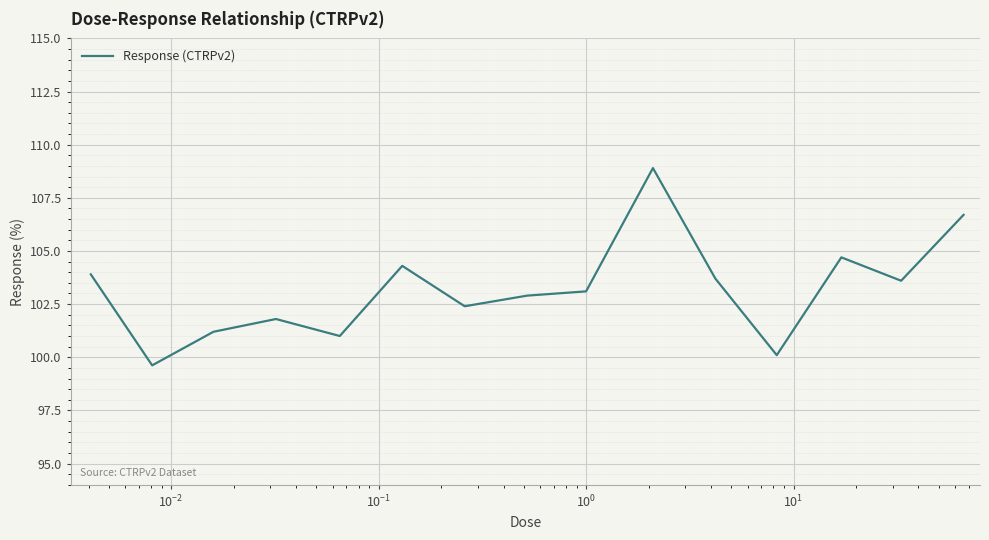

What is the difference between the maximum and minimum values?

9.3